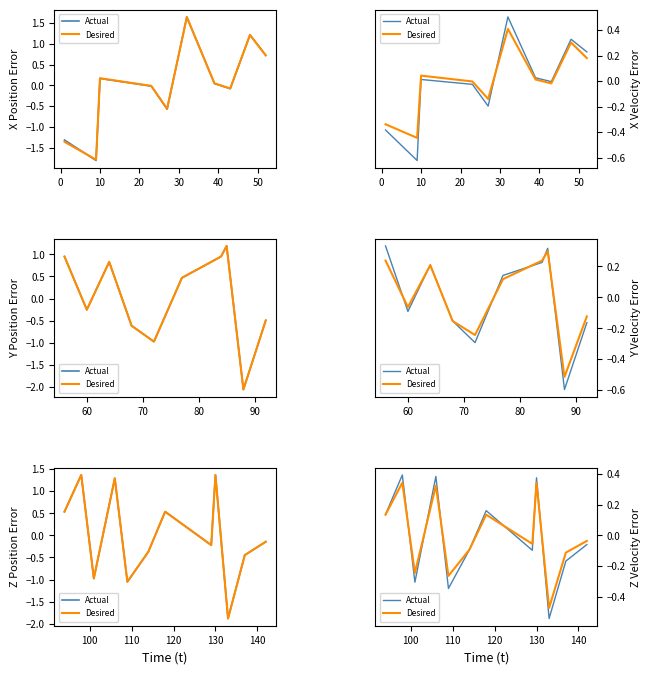

Which series has the largest range (max minus min)?

Actual